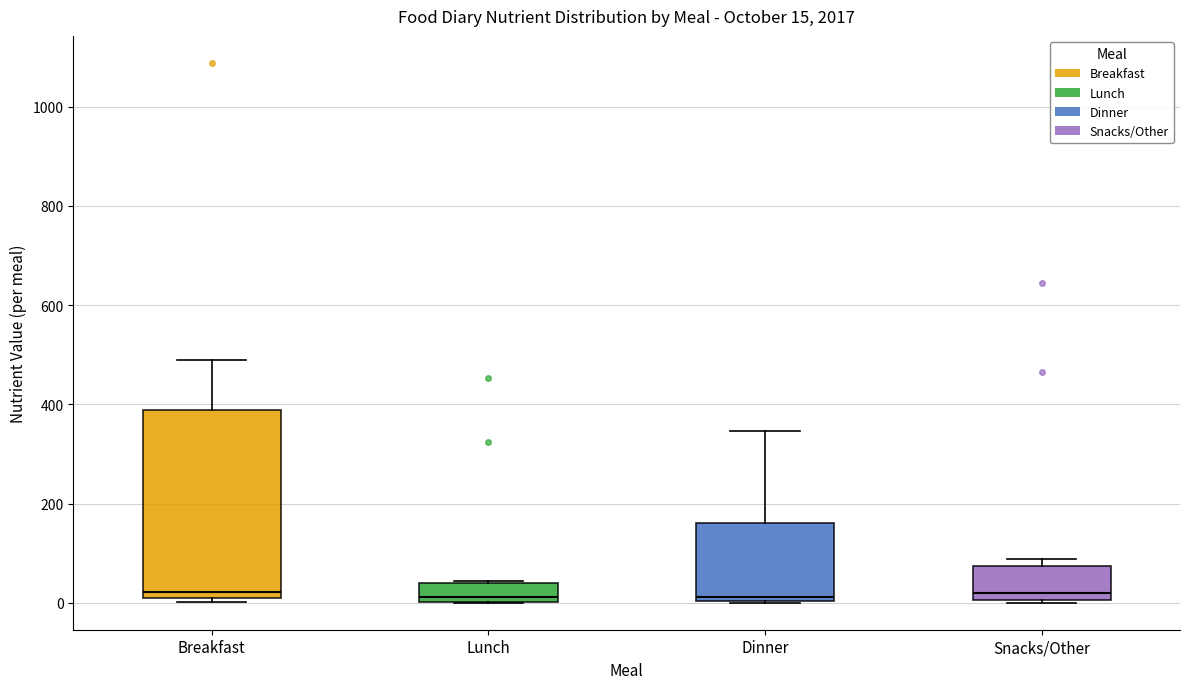

Which box is the tallest, from its lower edge to its upper edge?

Breakfast